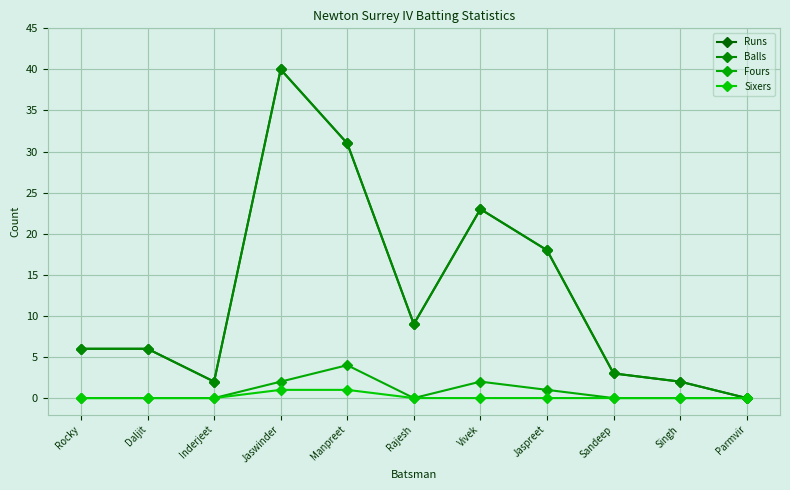

True or false: Fours has more than 0 interior local peaks.

True